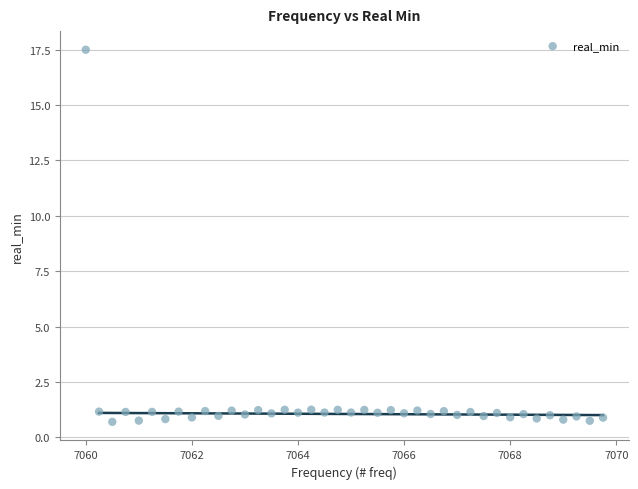

What is the range of Y values (max minus min)?

16.8